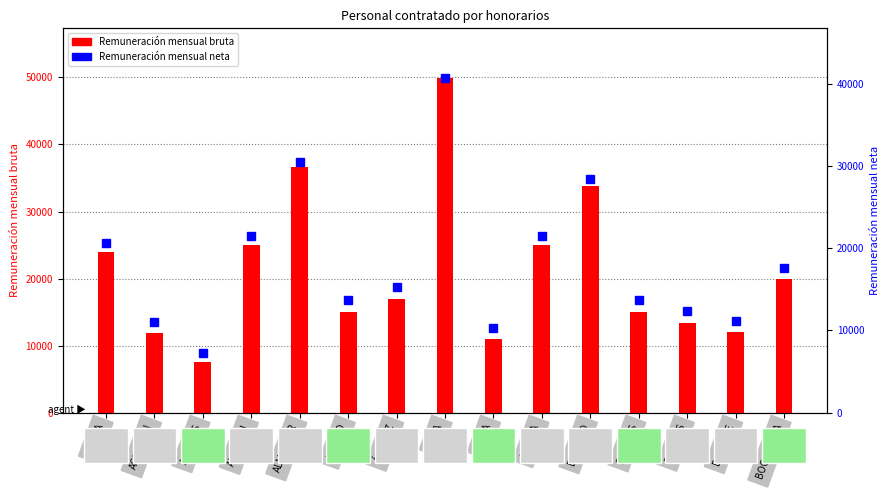

What is the value of the Remuneración mensual neta bar at the 9th from the left?

10321.1